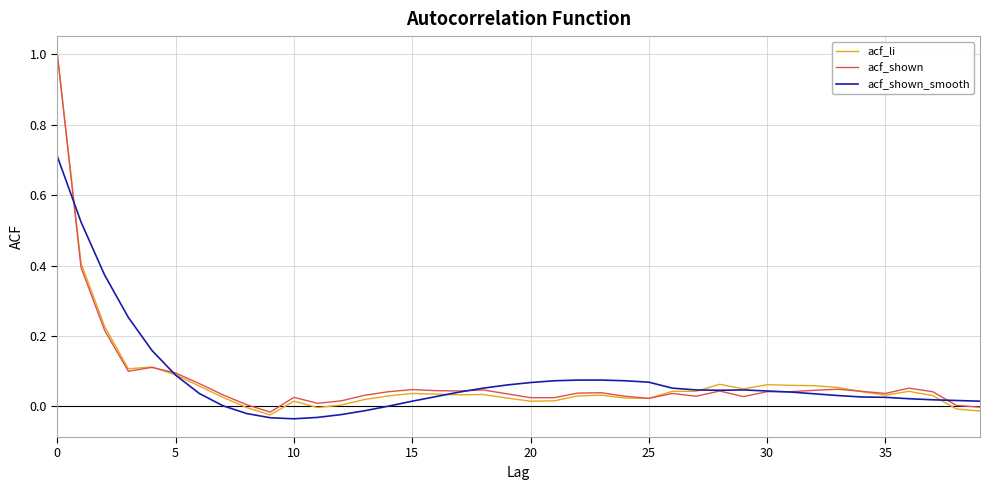

What is the highest value of the acf_shown series?

1.0